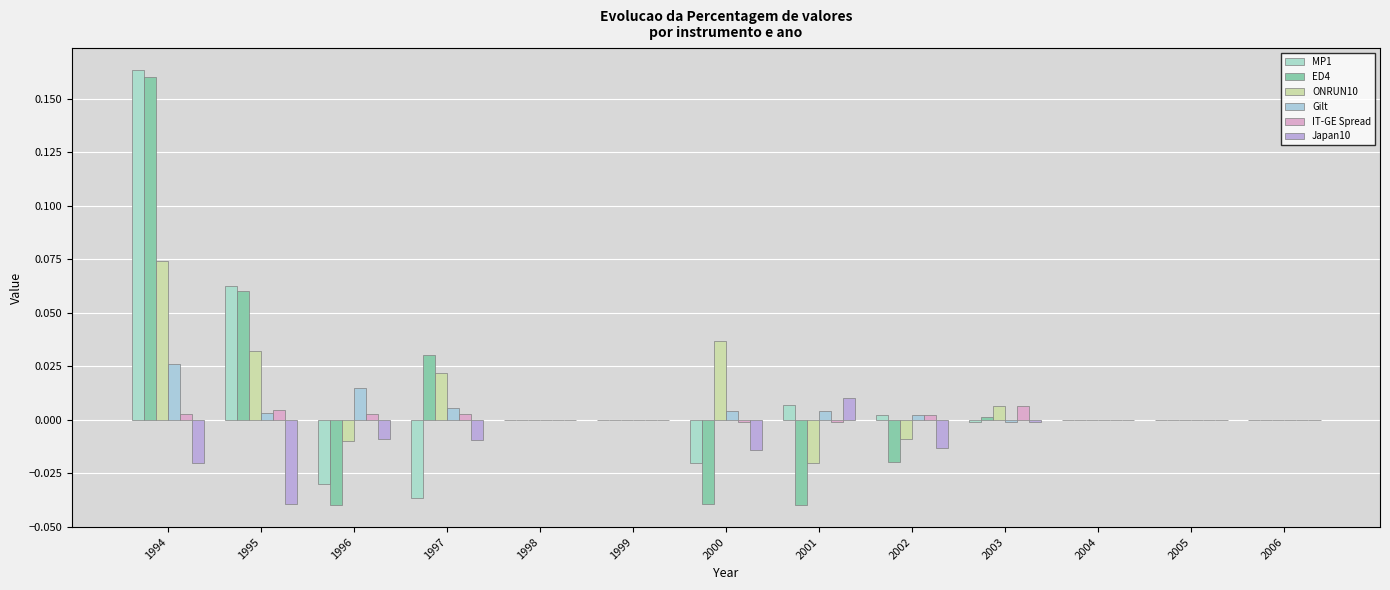

Rank the series at 1995 from highest to lowest value.

MP1, ED4, ONRUN10, IT-GE Spread, Gilt, Japan10